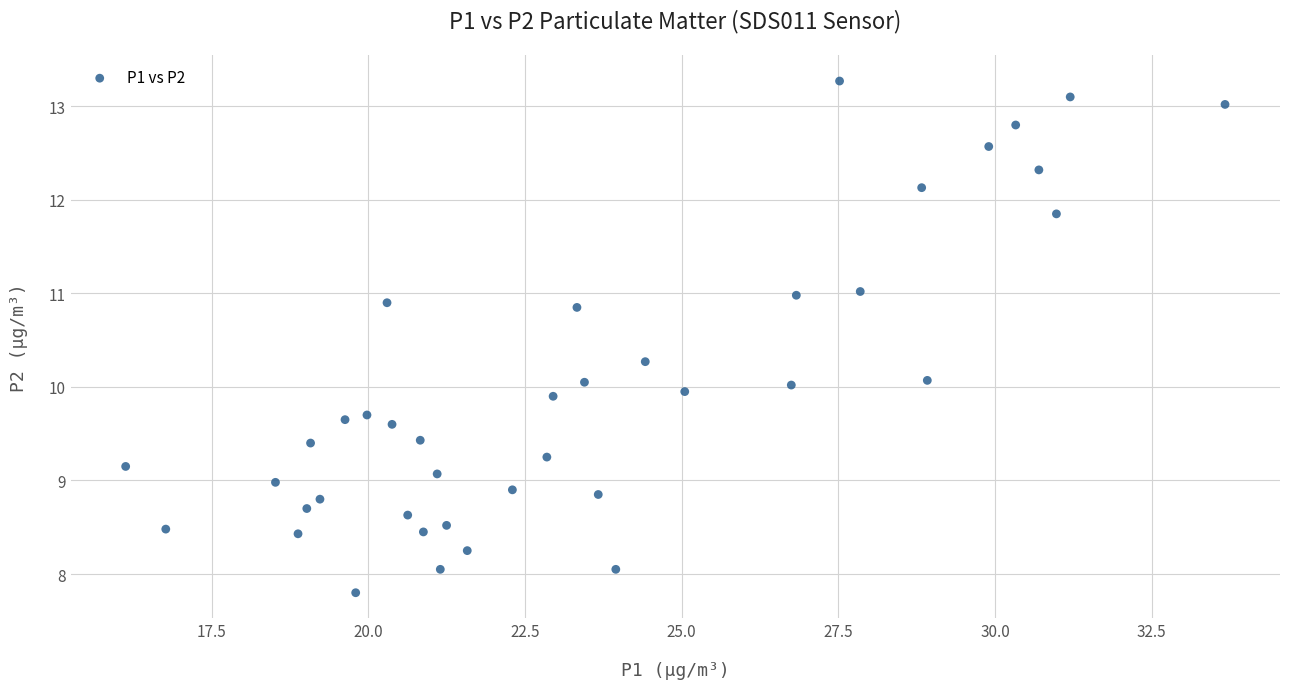

What is the range of X values (max minus min)?

17.5